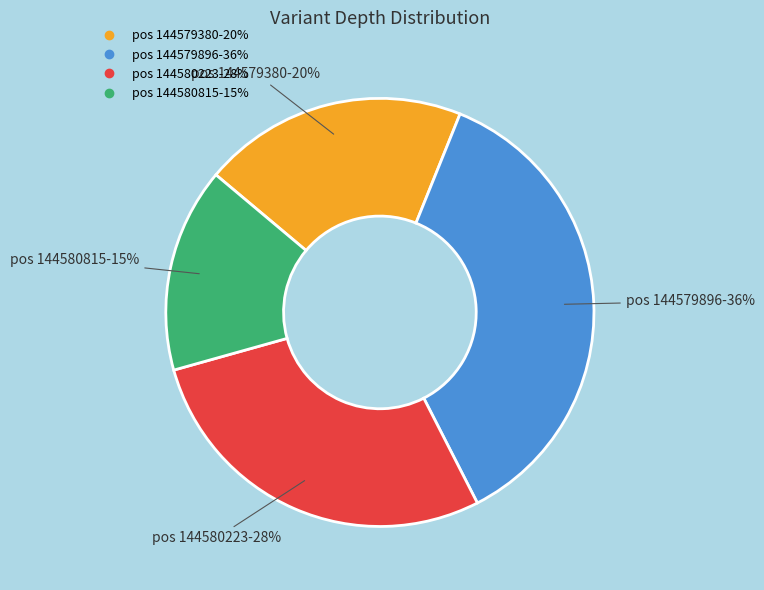

Is there any slice that represents more than half of the pie?

No